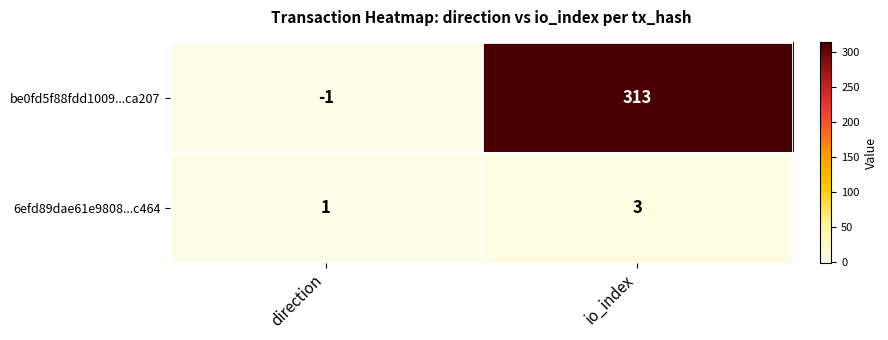

Reading left to right, transcribe all the data shown in this chart.

be0fd5f88fdd1009...ca207: -1	313
6efd89dae61e9808...c464: 1	3